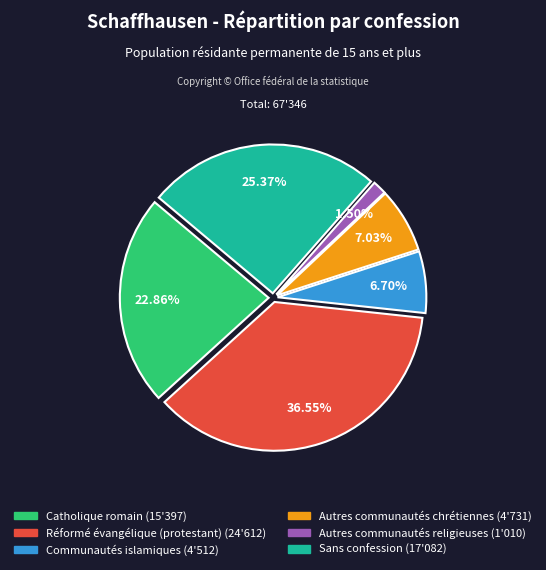

What is the ratio of the value at Réformé évangélique (protestant) to the value at Communautés islamiques?

5.5